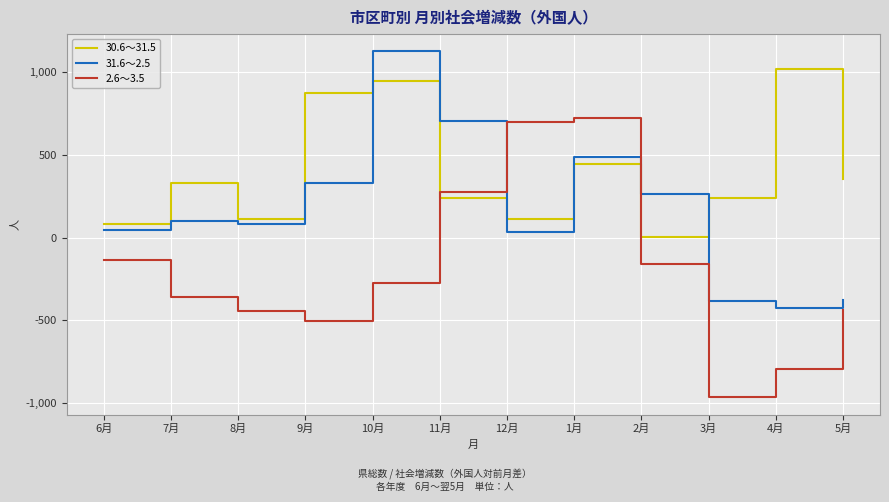

Where do 2.6～3.5 and 31.6～2.5 first cross each other?

11月 and 12月